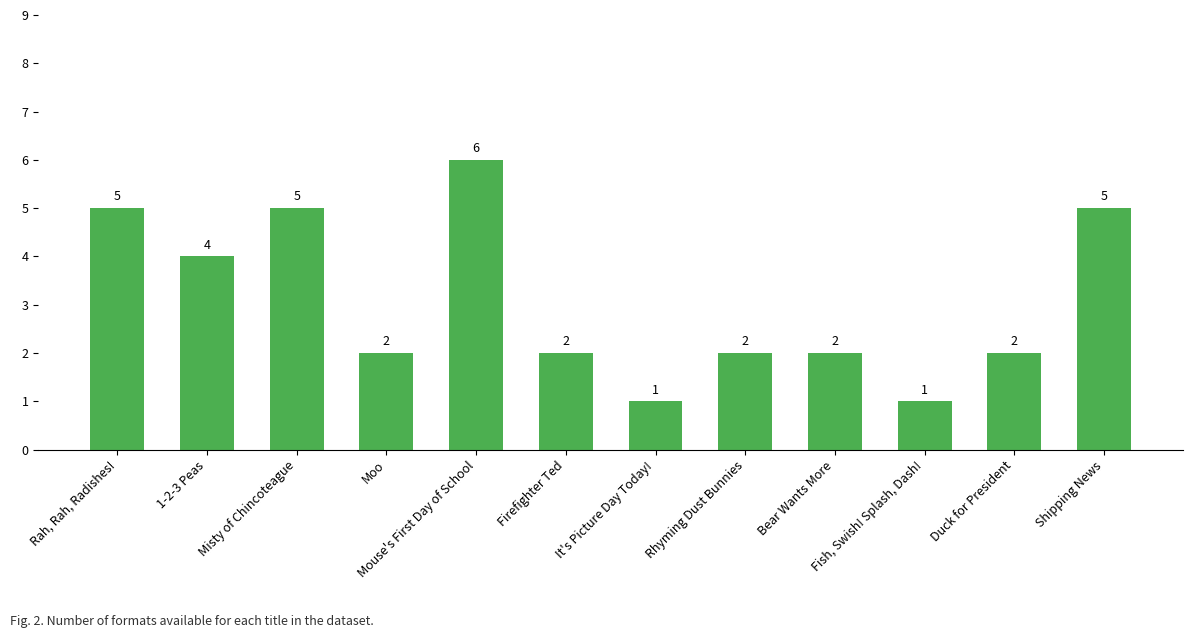

Reading left to right, extract all data points from this chart.

5	4	5	2	6	2	1	2	2	1	2	5